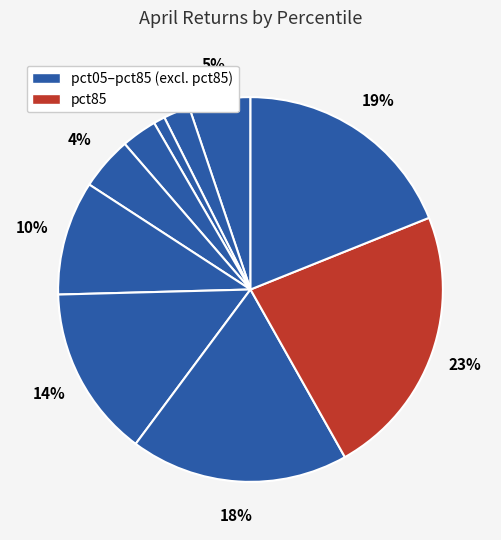

What is the largest slice in the pie chart?

pct85